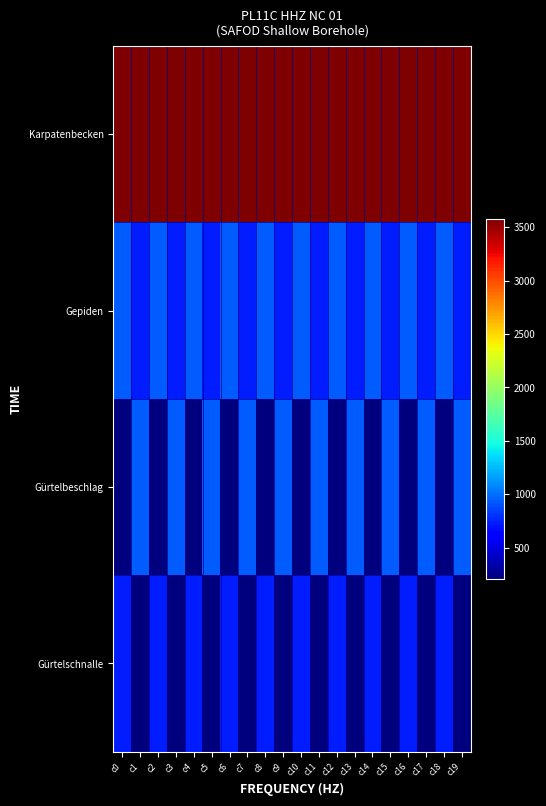

Which series has the largest range (max minus min)?

Gürtelbeschlag